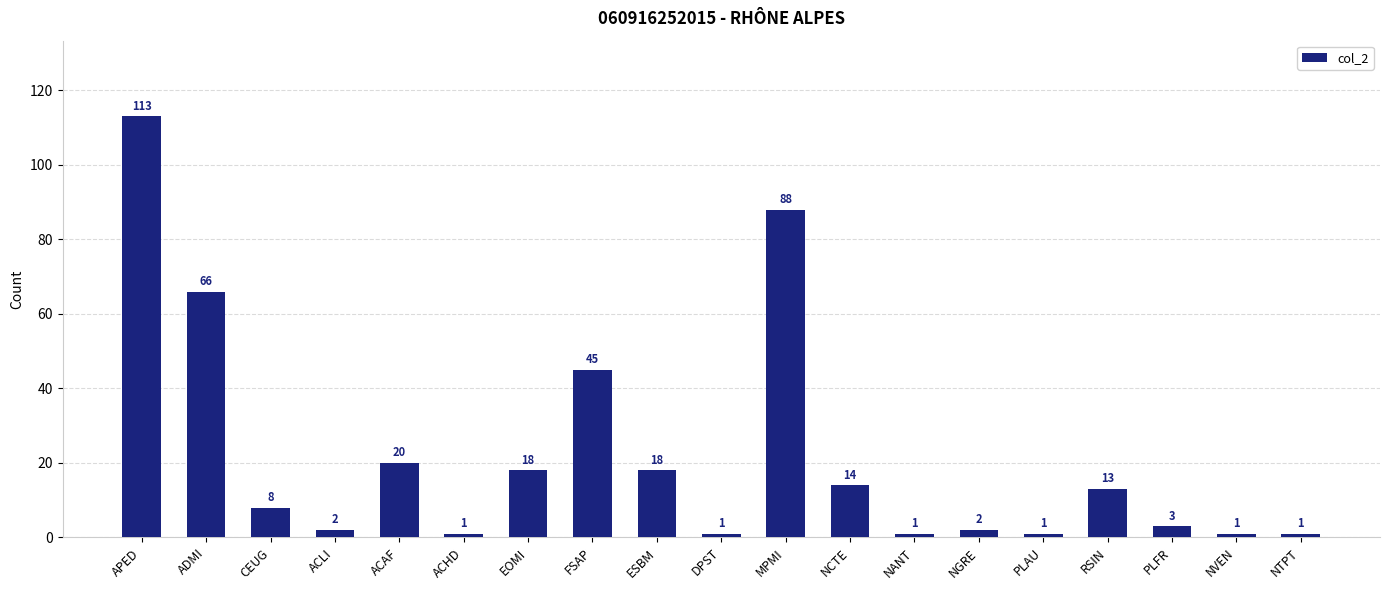

The value at MPMI is 88. True or false?

True